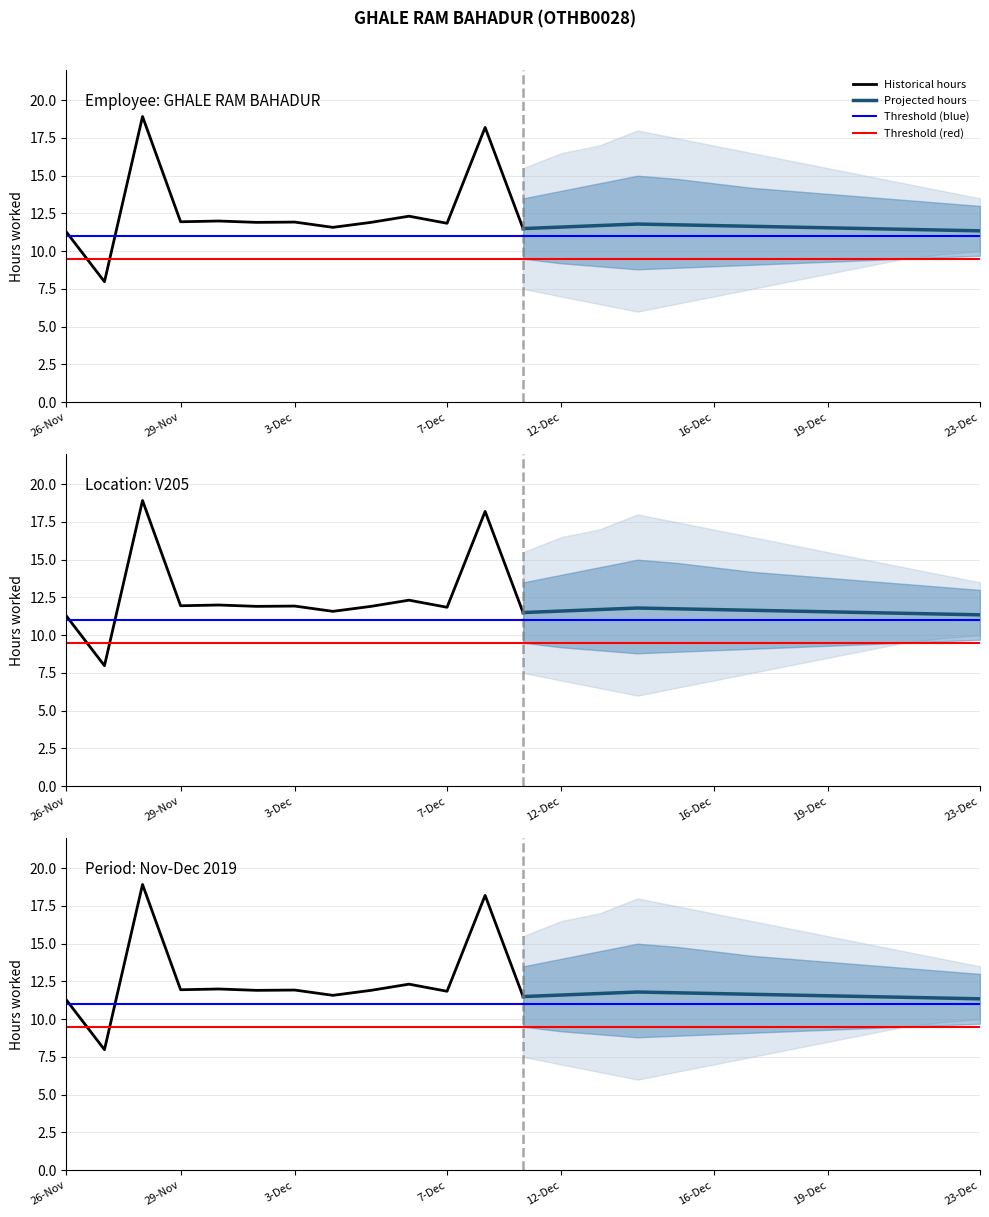

What is the minimum value shown in the chart?

8.0